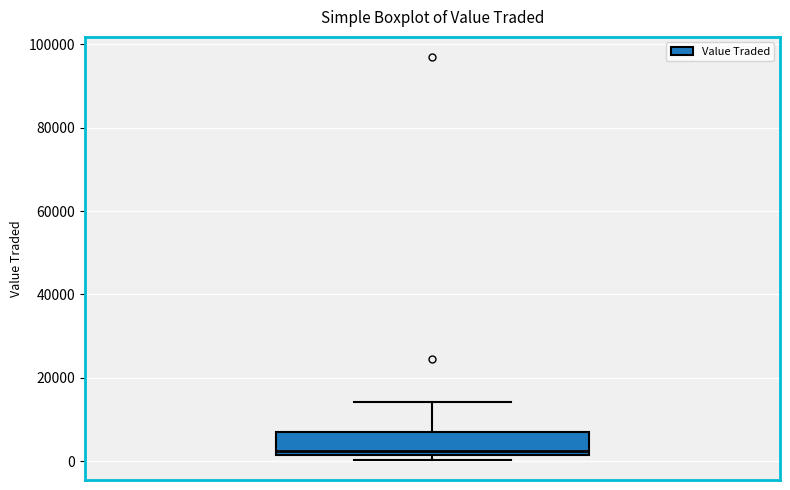

Where does the upper whisker of the box end on the y-axis? The values are not printed on the chart, so give them approximately, as read against the axis.

14000